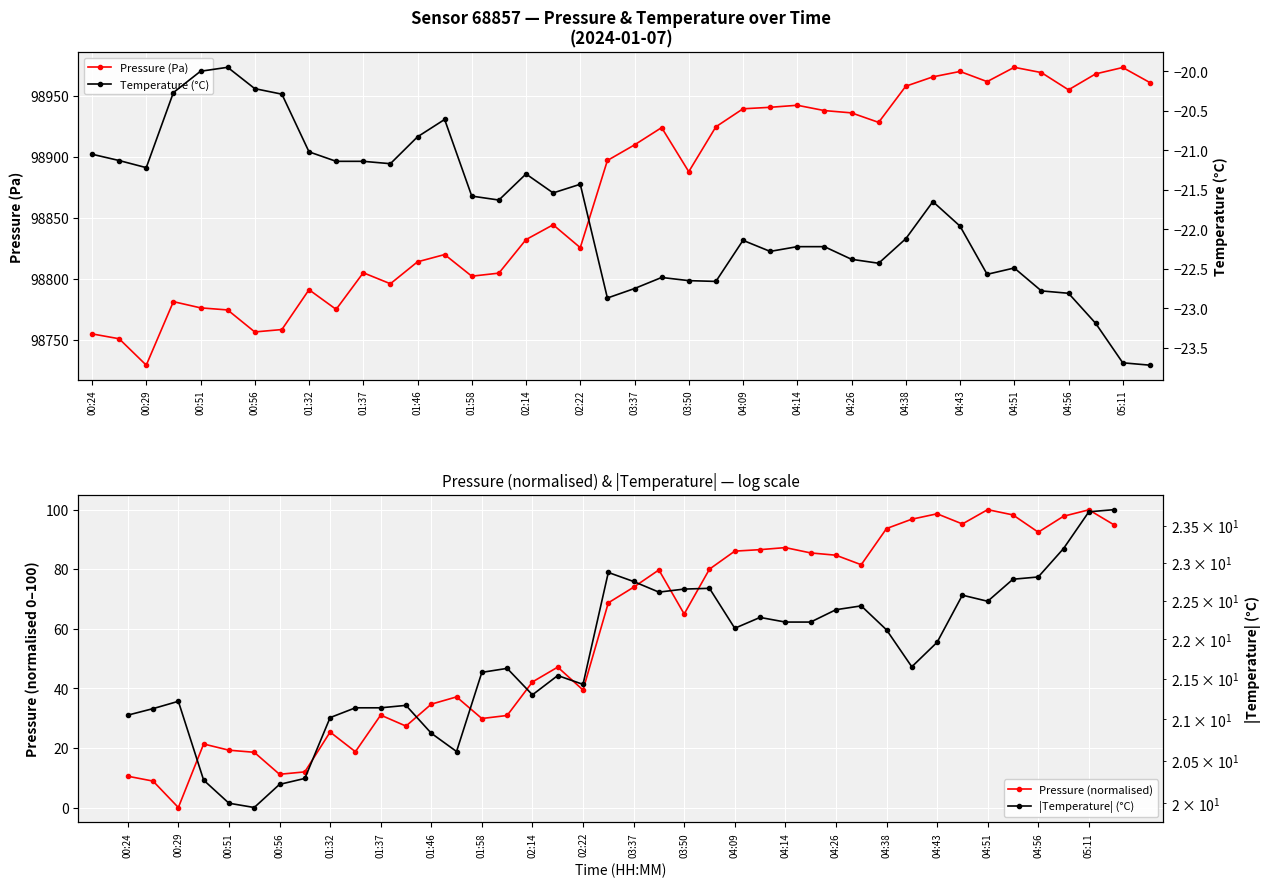

What are all the series names shown in the legend?

Pressure (Pa), Temperature (°C), Pressure (normalised), |Temperature| (°C)